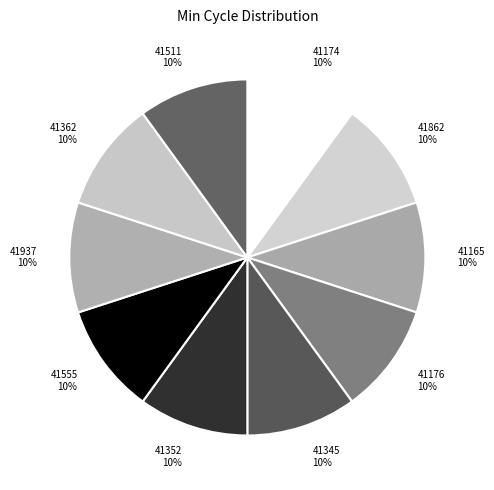

Does 41362 represent more than half of the total?

No